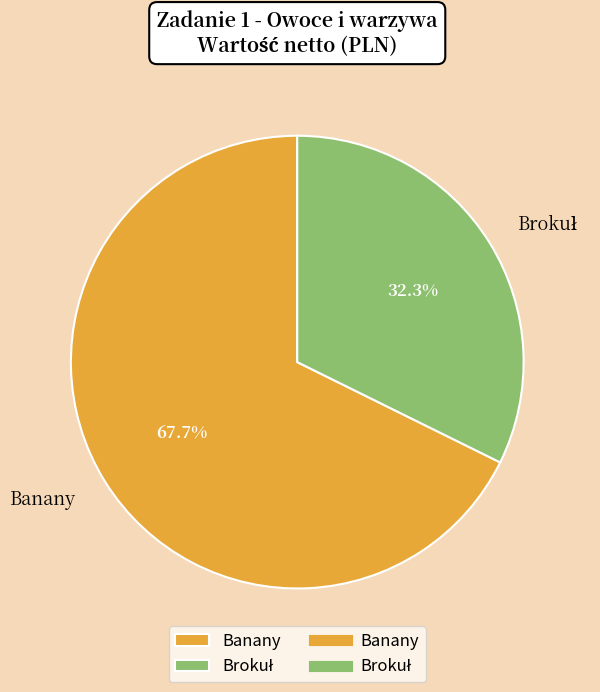

To the nearest percent, what is the average slice percentage?

50%